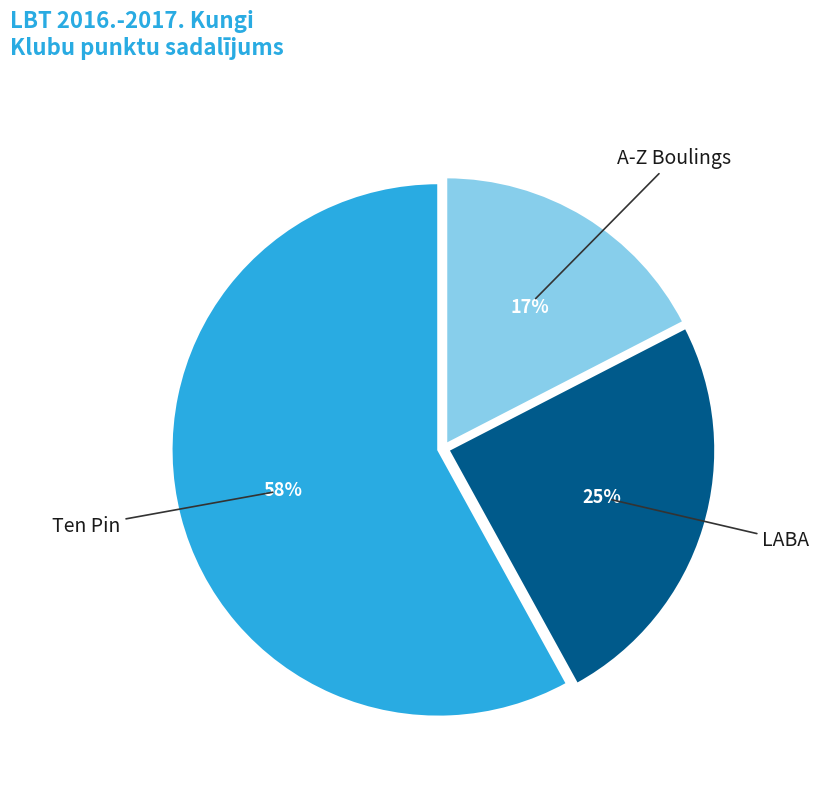

Does any single category account for the majority?

Yes